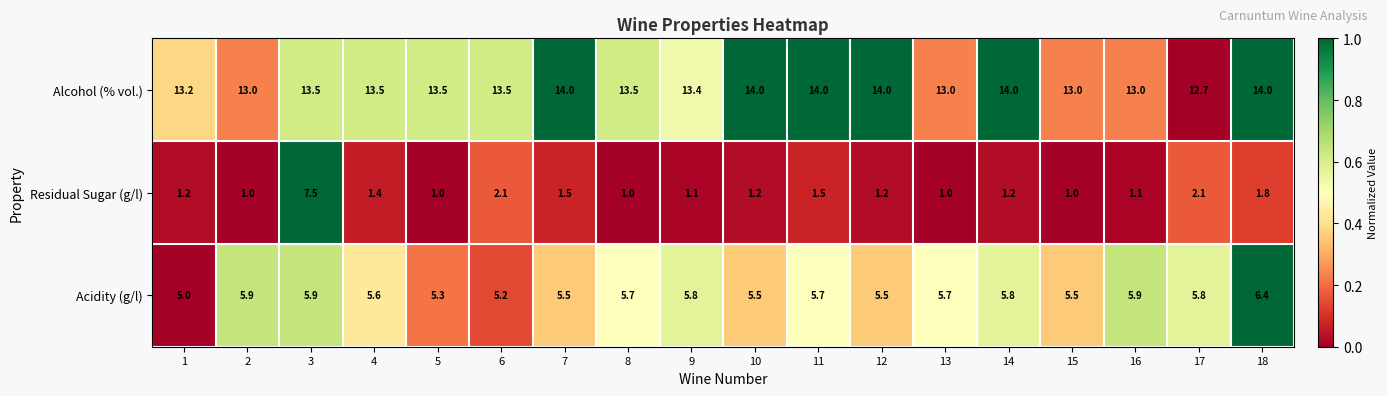

What is the spread (max minus min) of values at 14?

12.8